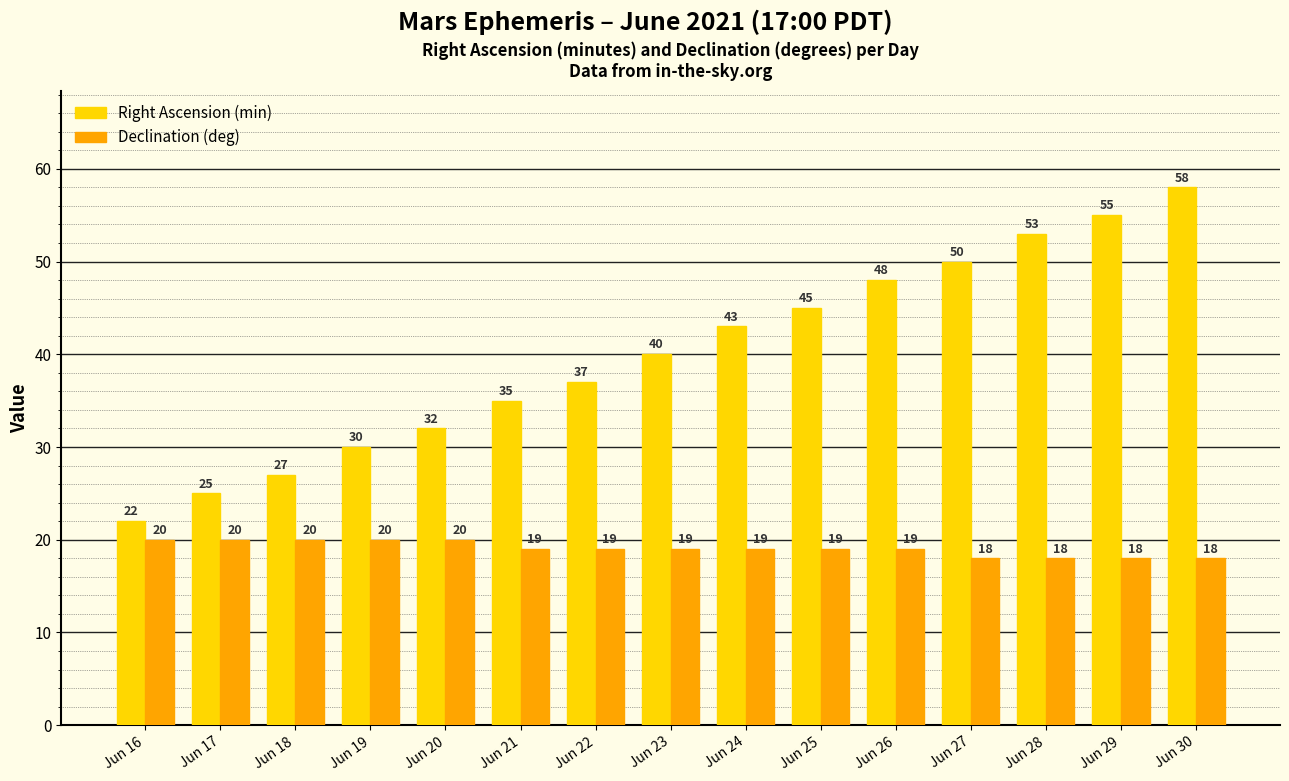

How many Declination (deg) values are between 18 and 20?

15